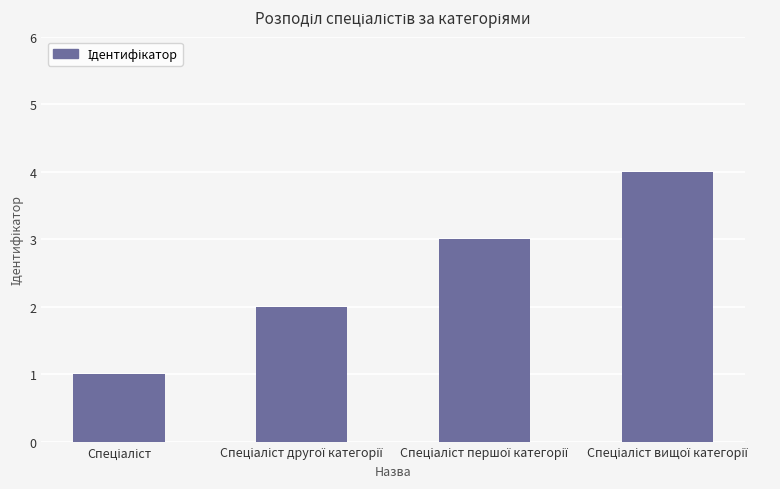

What is the greatest value displayed?

4